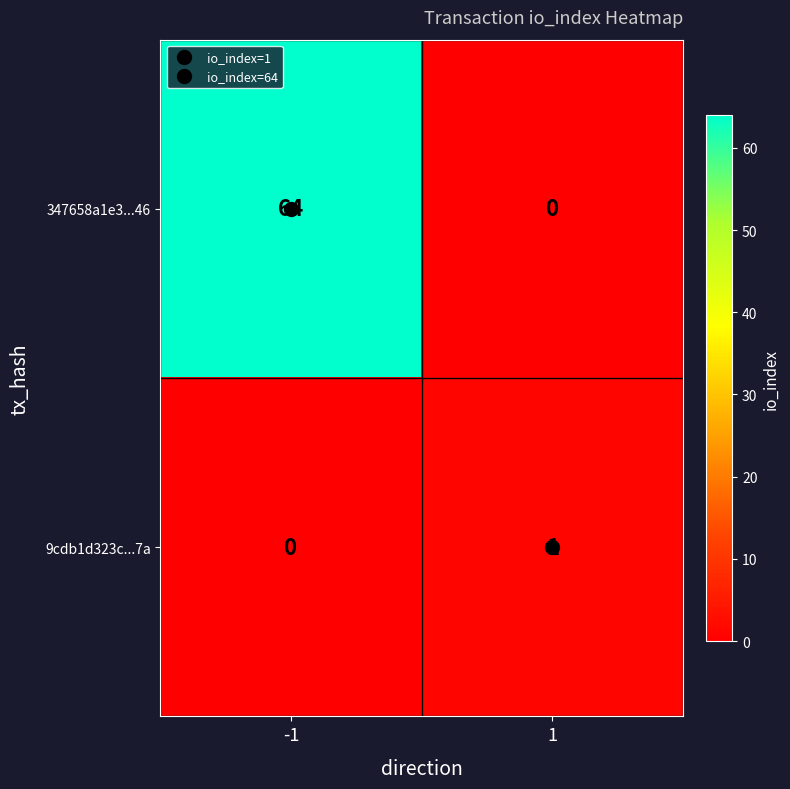

What is the difference between the maximum and minimum values in the 347658a1e3...46 series?

64